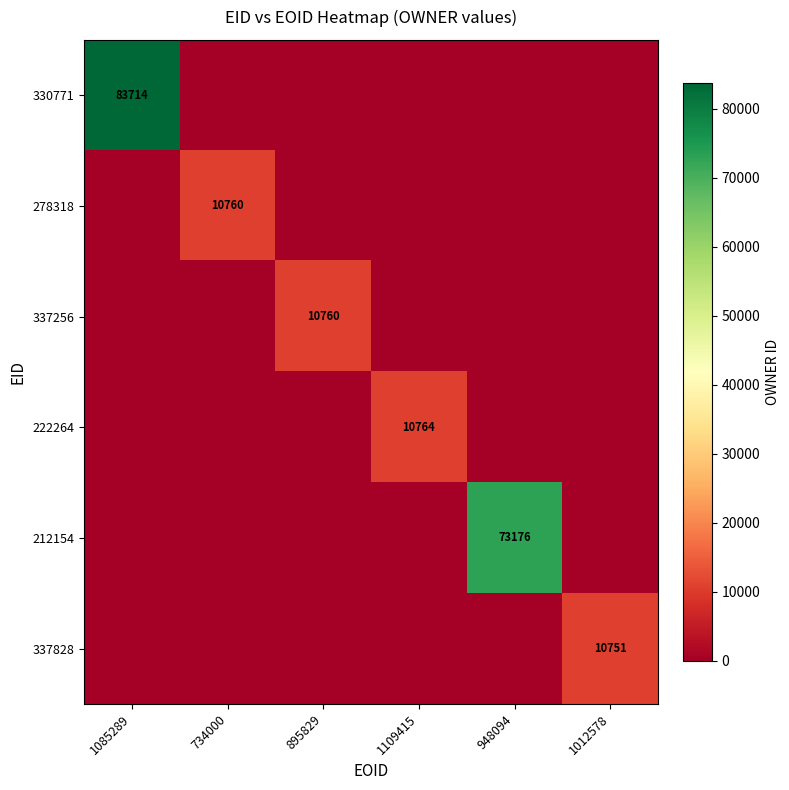

The value of 222264 at 1012578 is 0. True or false?

True